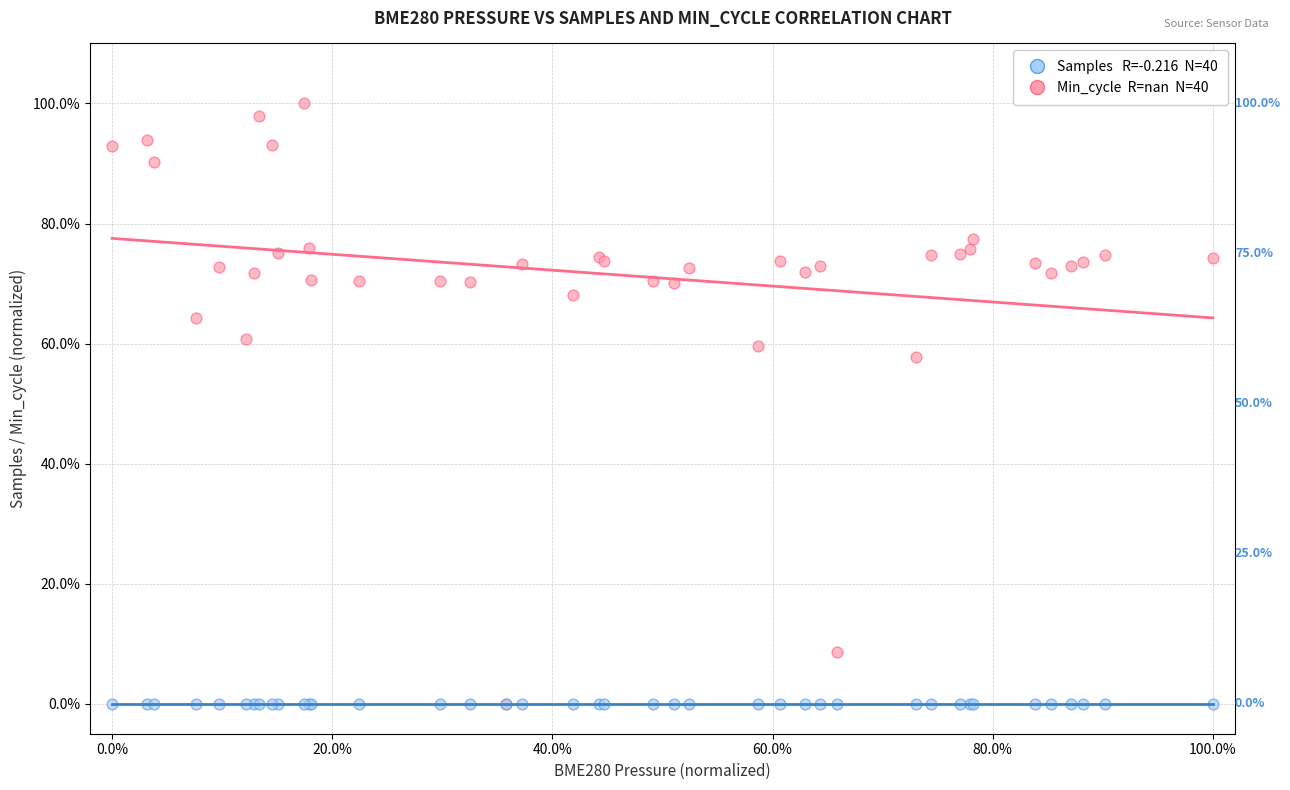

Across all series, what Y value is closest to 50?

57.7